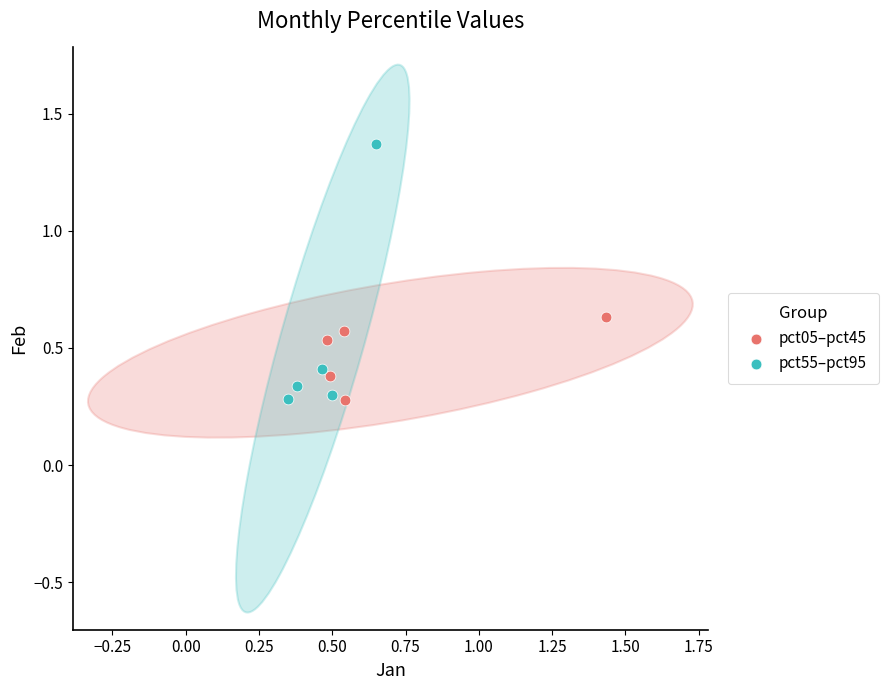

Which series reaches the maximum Y coordinate?

pct55–pct95